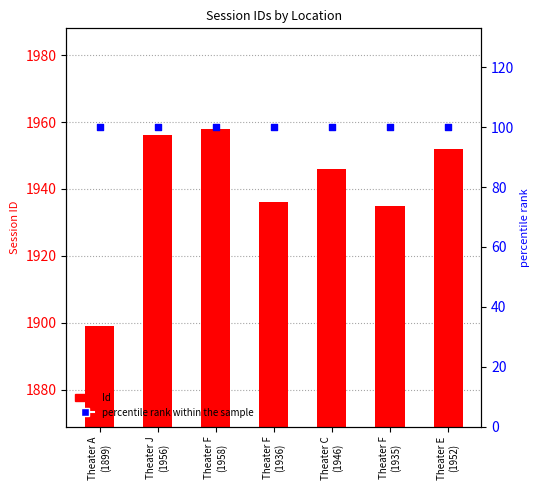

At which category is the sum across all series the highest?

Theater F
(1958)